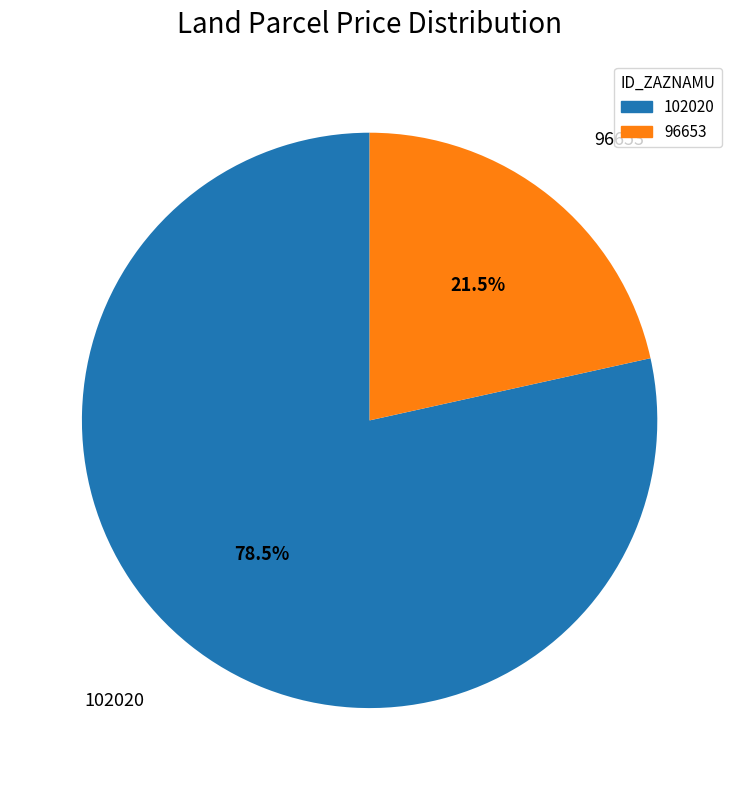

To the nearest percent, what is the difference between the 102020 and 96653 slice percentages?

57%